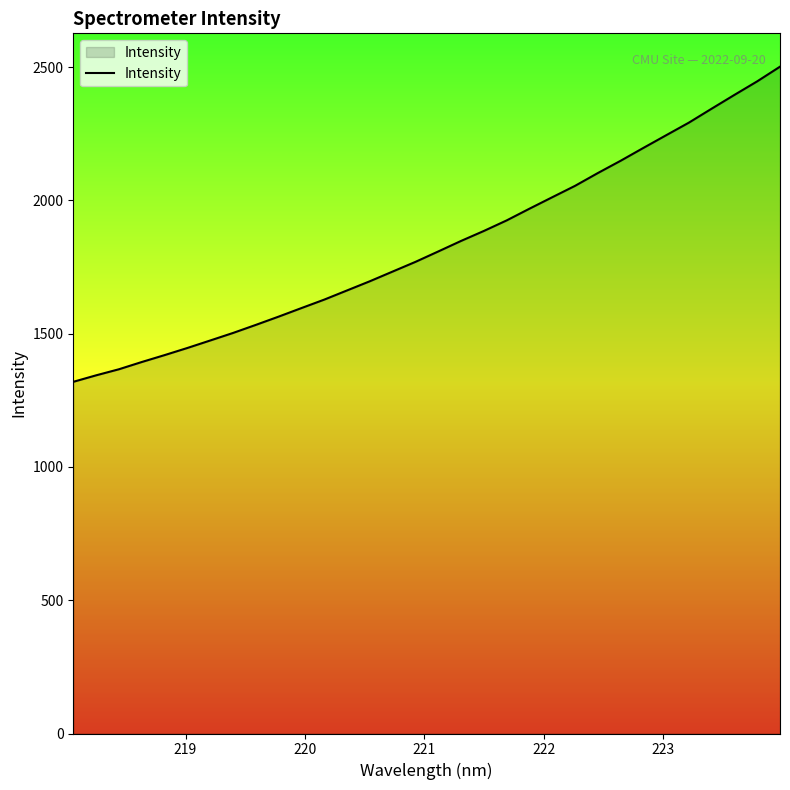

What is the difference between the maximum and minimum values?

1182.4